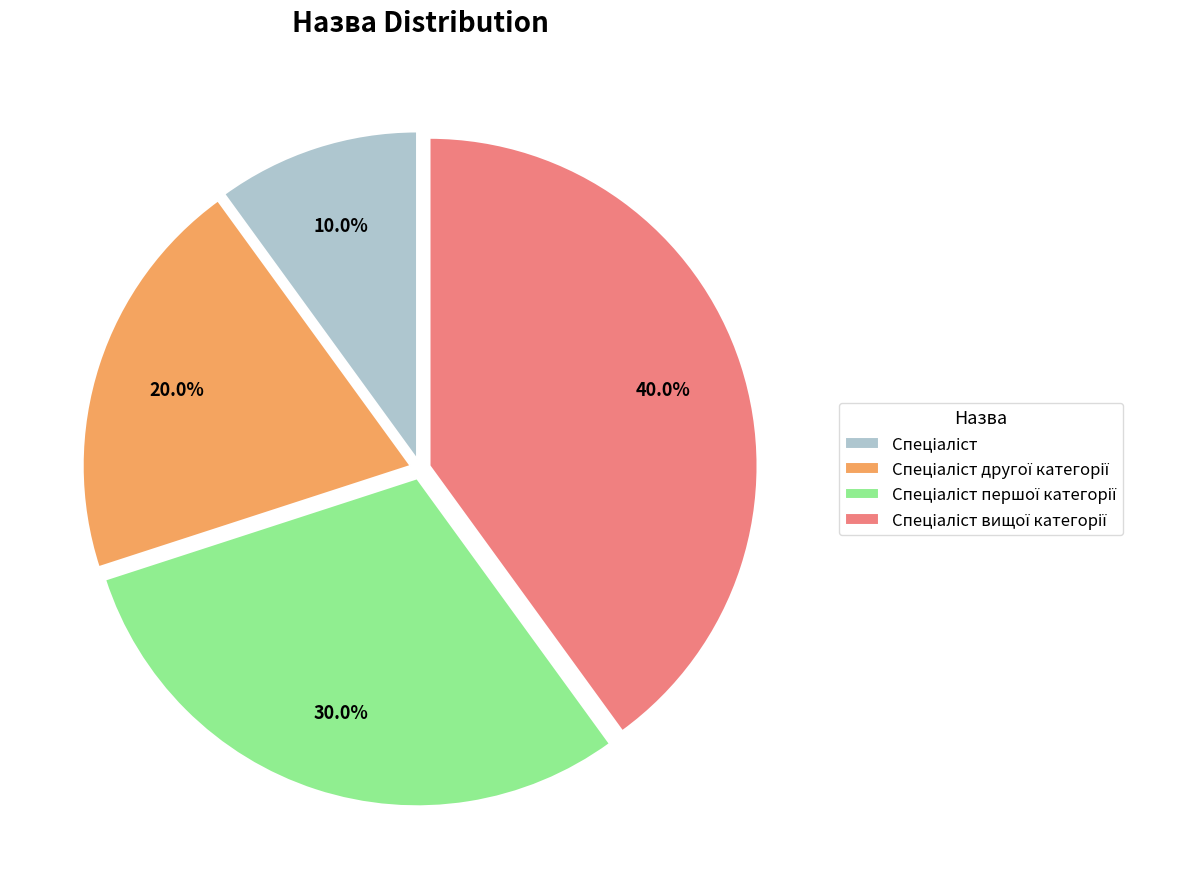

Is there any slice that represents more than half of the pie?

No